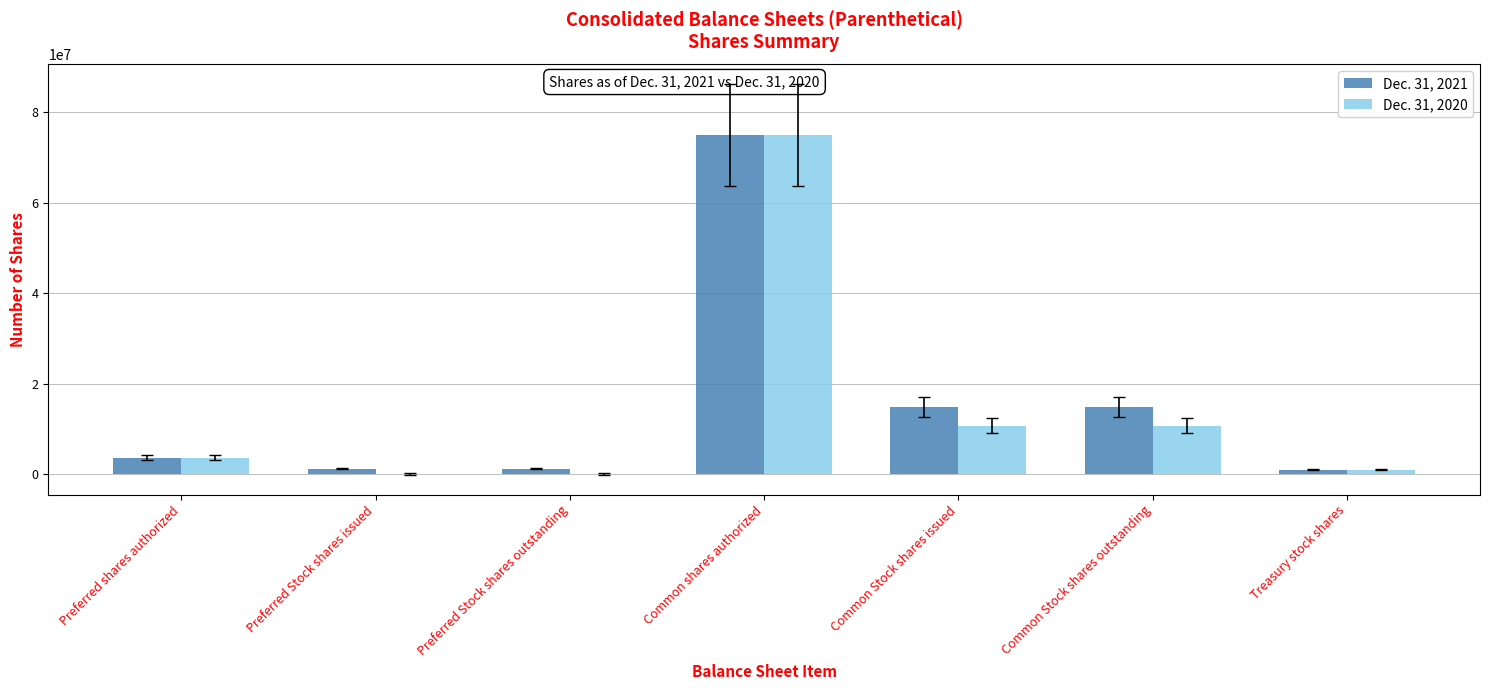

What is the maximum value for Dec. 31, 2020?

75000000